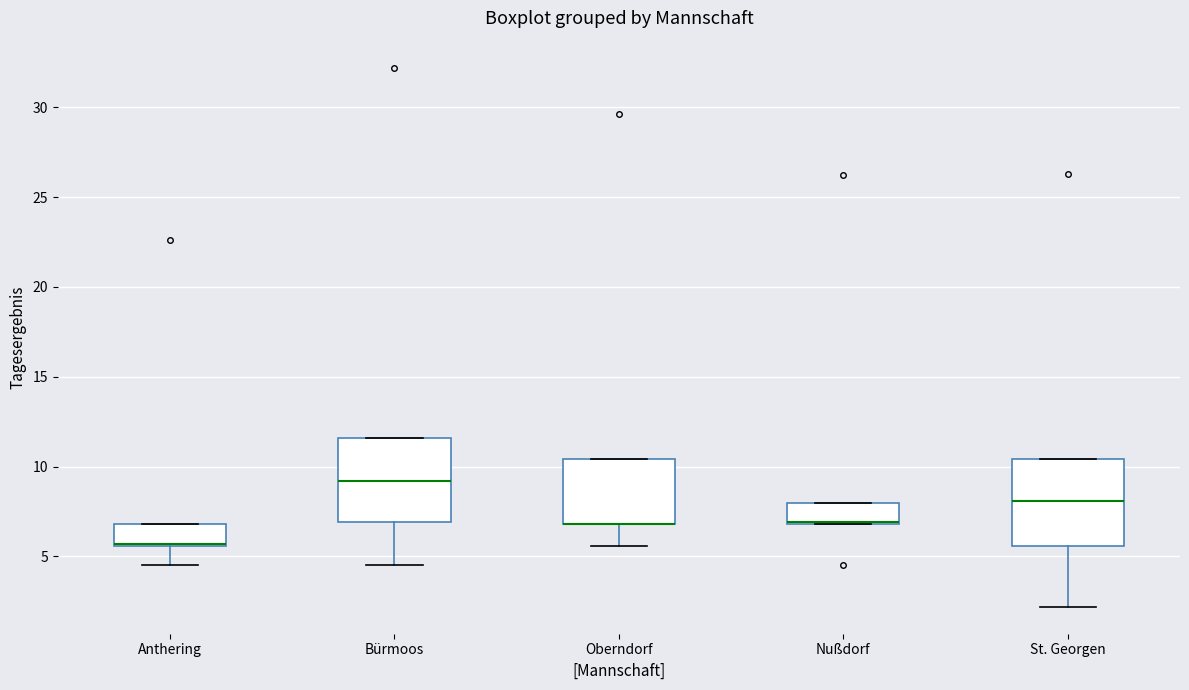

Where does the lower whisker of the box for Bürmoos end on the y-axis? The values are not printed on the chart, so give them approximately, as read against the axis.

4.5